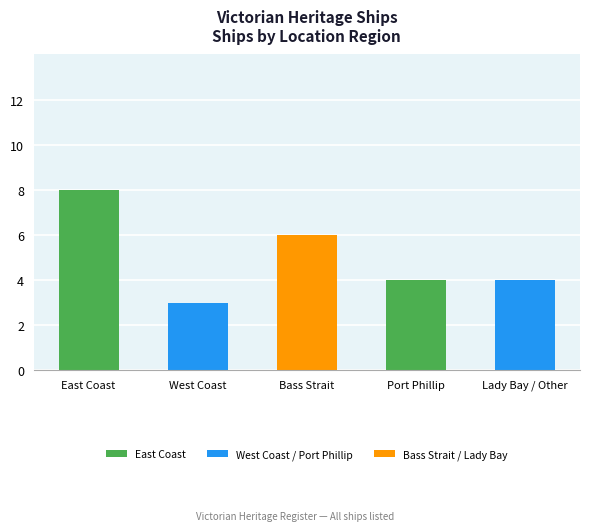

Count the number of data series in this chart.

1